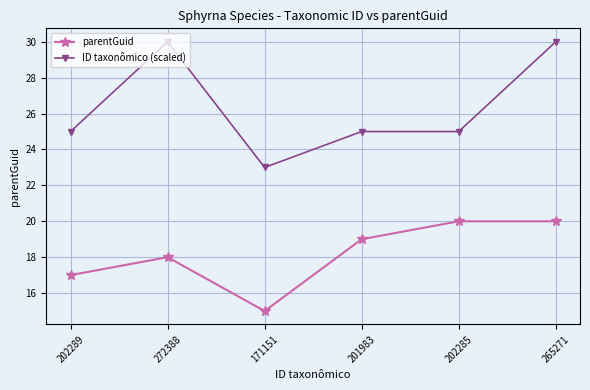

How many lines are shown in the chart?

2